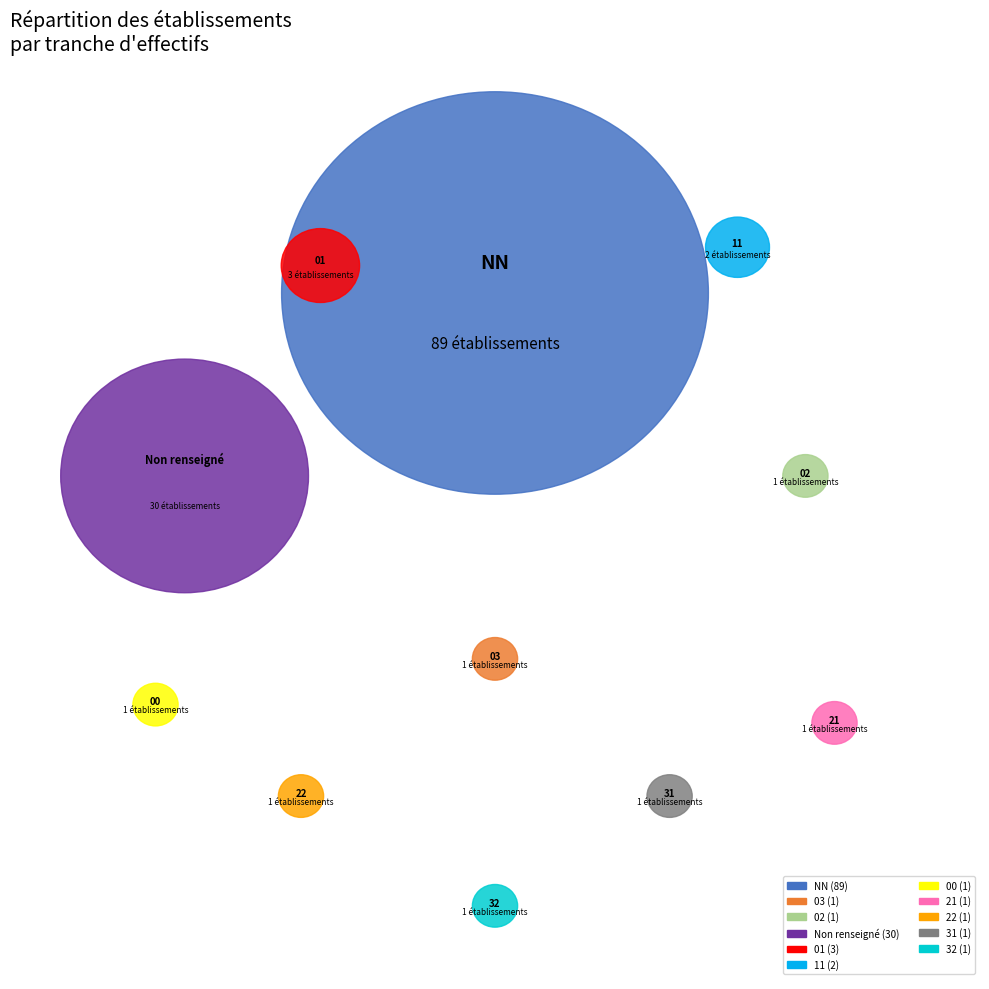

What percentage is the 02 slice, to the nearest percent?

1%